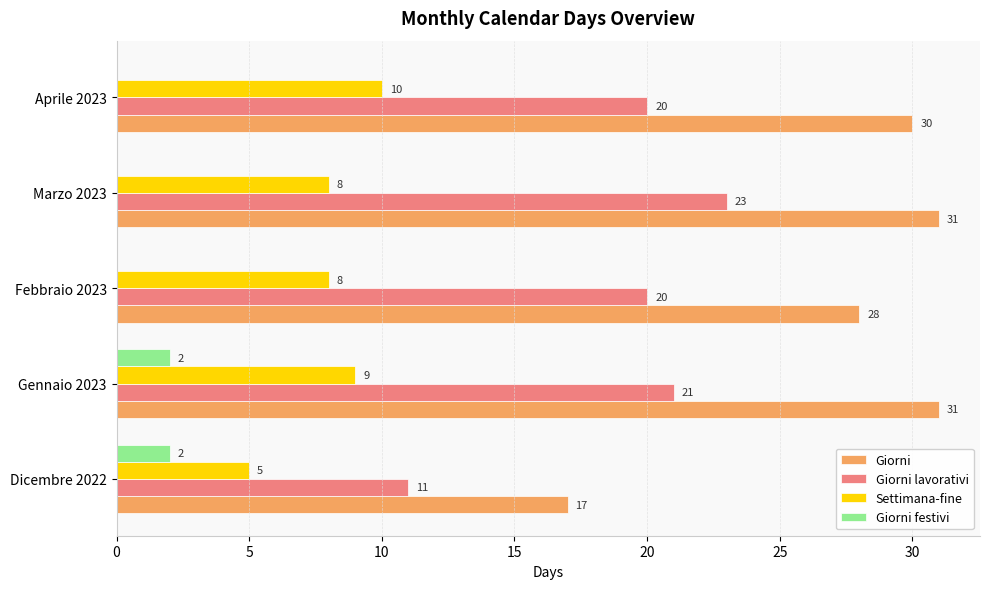

What is the sum of the Giorni lavorativi values at Febbraio 2023 and Marzo 2023?

43